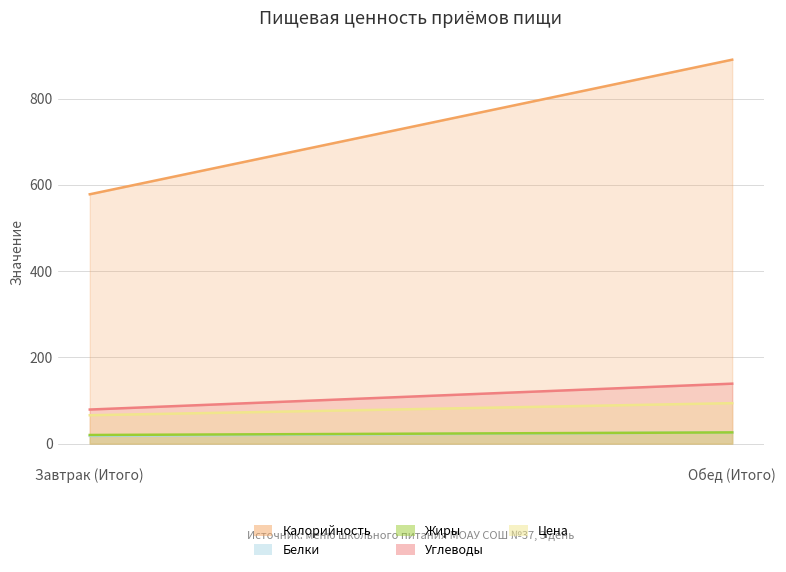

What position from the left is Обед (Итого)?

2